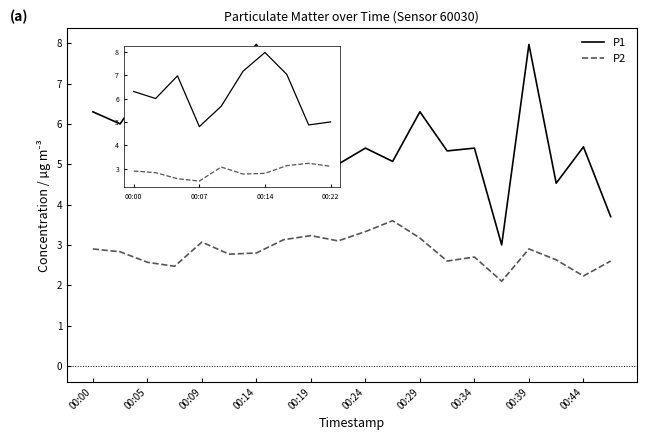

Which series has the largest total across all categories?

P1